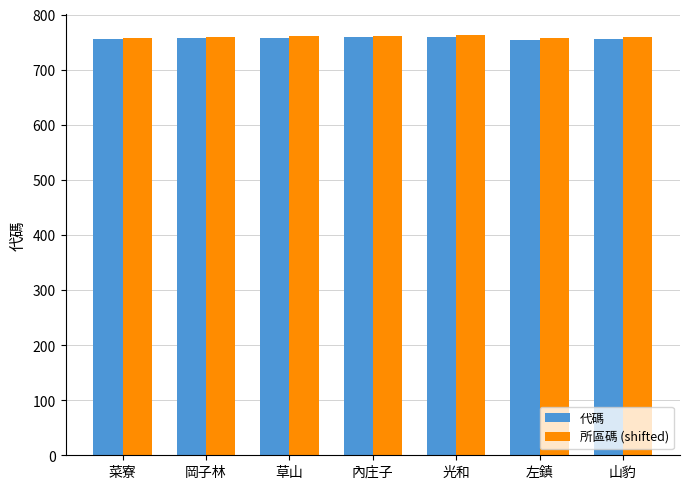

What is the difference between the 代碼 values at 岡子林 and 山豹?

1